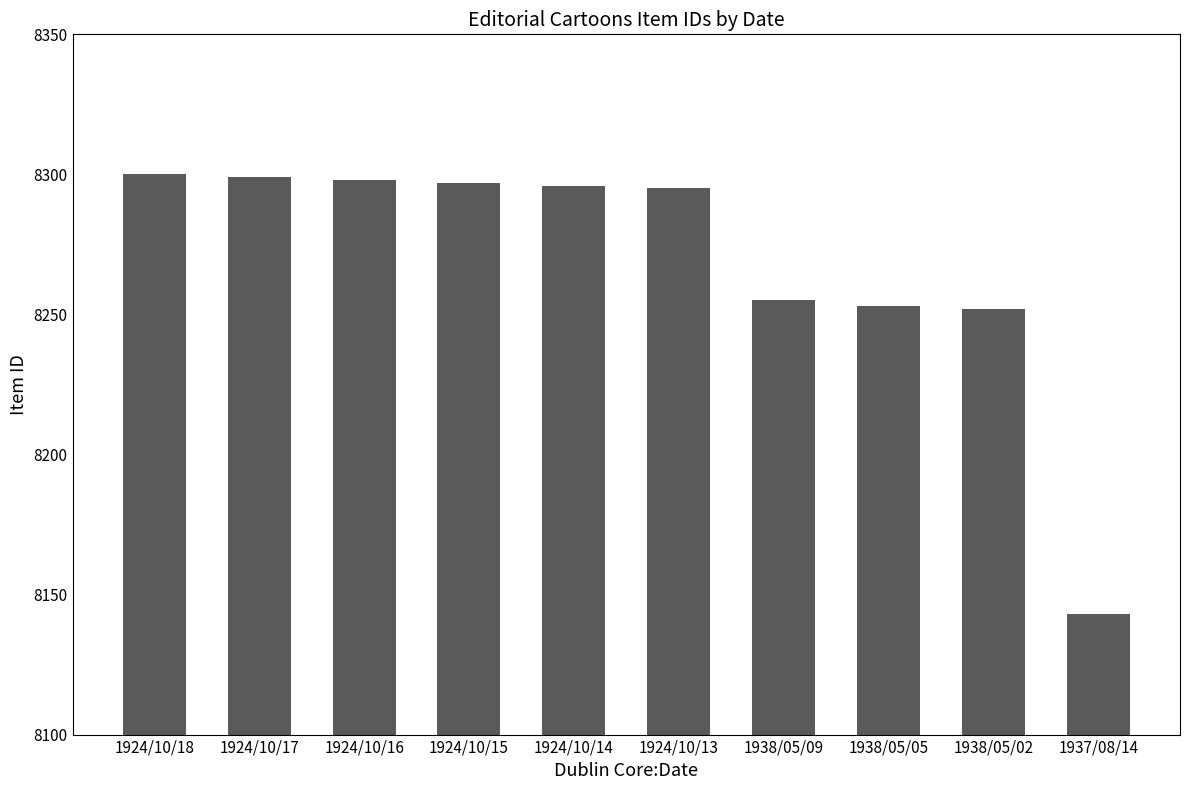

What is the change in value from 1924/10/18 to 1924/10/16?

-2